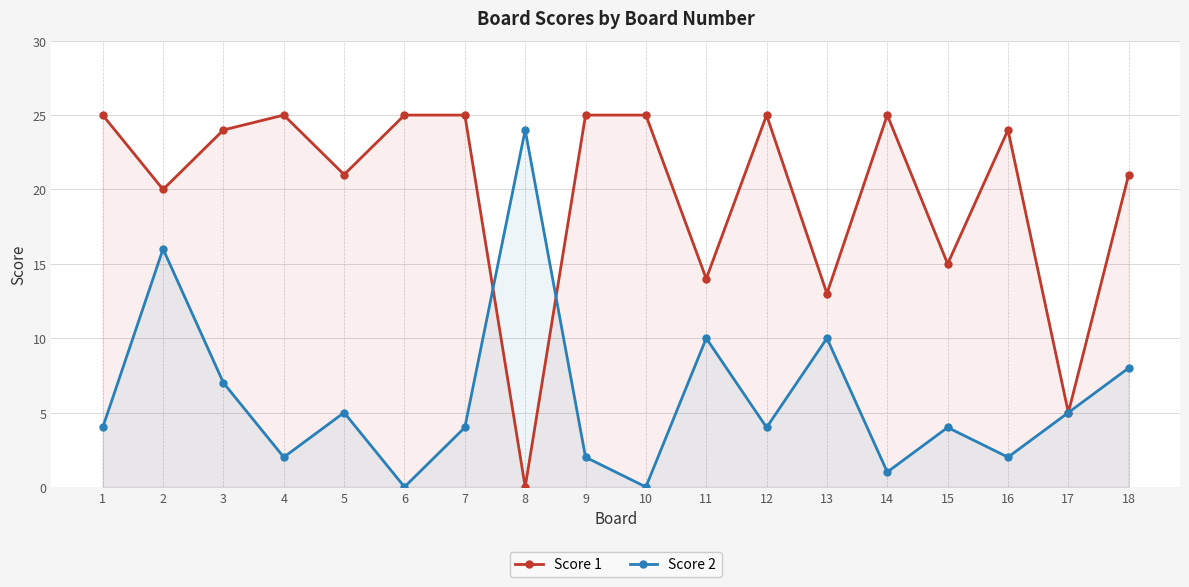

What is the sum of all Score 1 values?

357